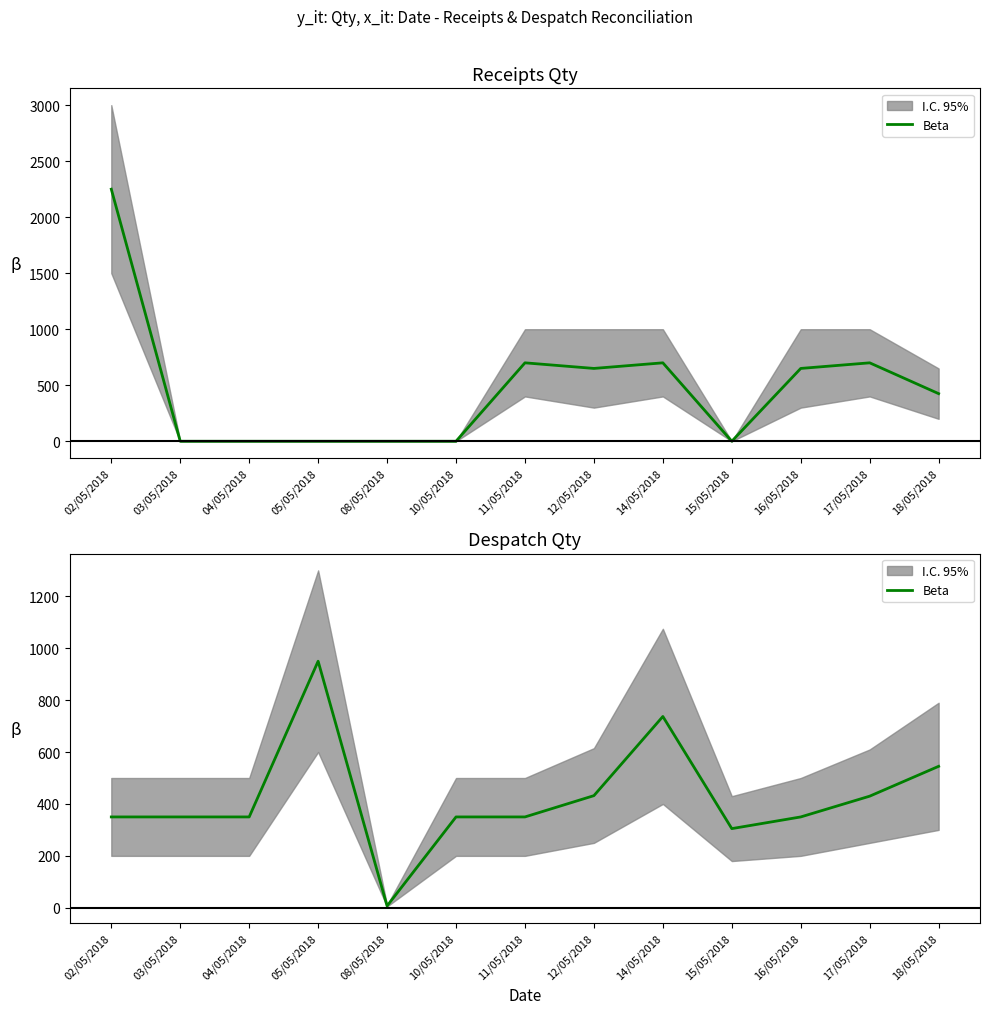

How many data points are less than 350?

2